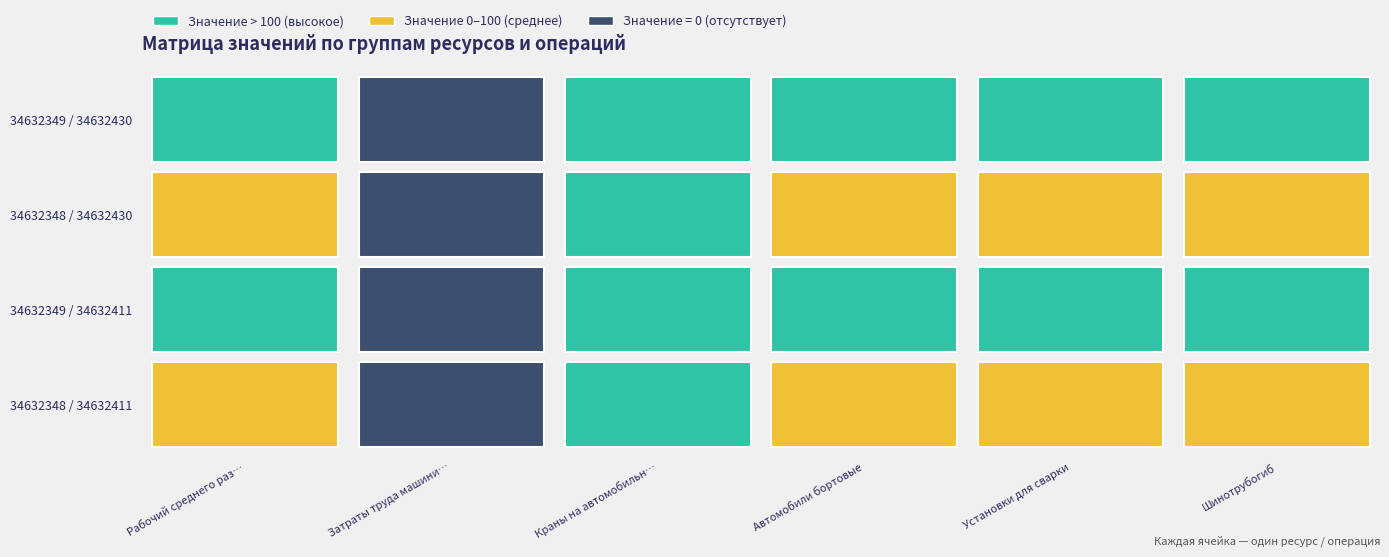

How many values in the Краны на автомобильном ходу series exceed 1399?

2